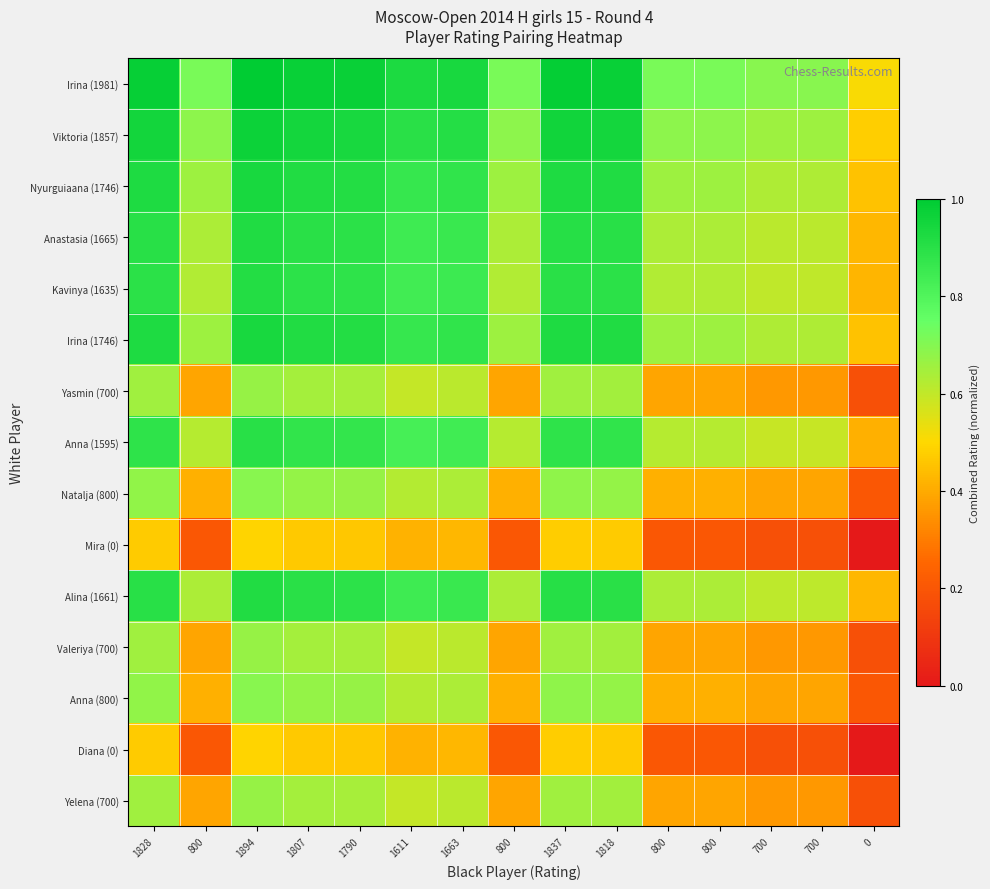

What is the maximum value shown in the chart?

1.0